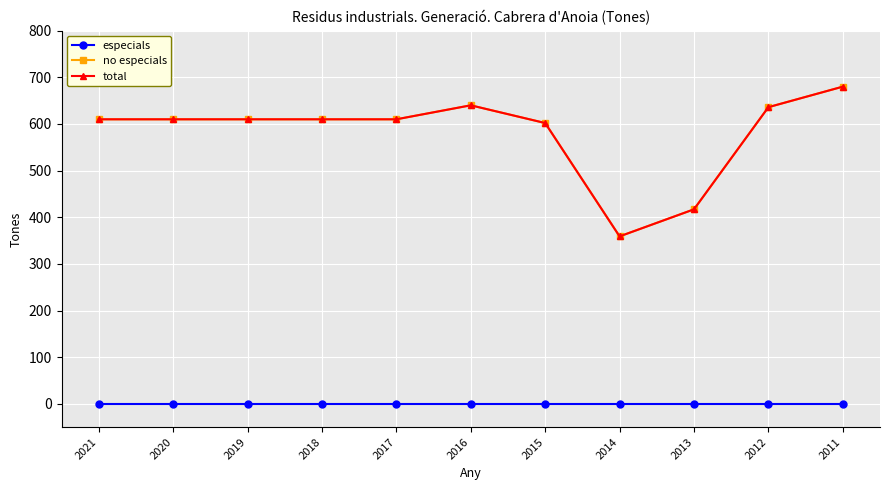

Between 2018 and 2015, which series saw the biggest shift?

no especials